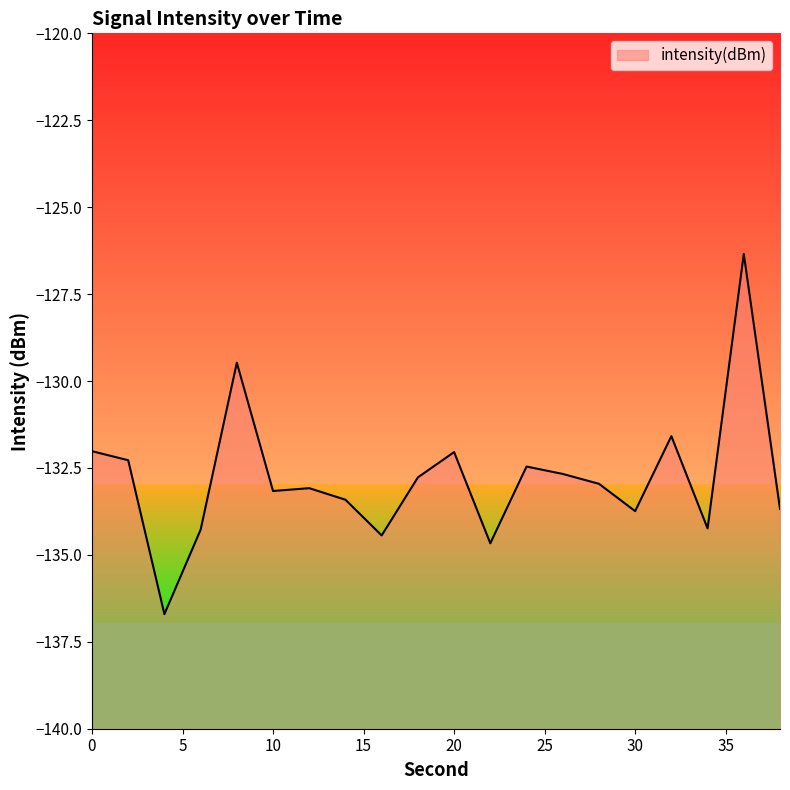

At which label does the data first exceed -132?

8